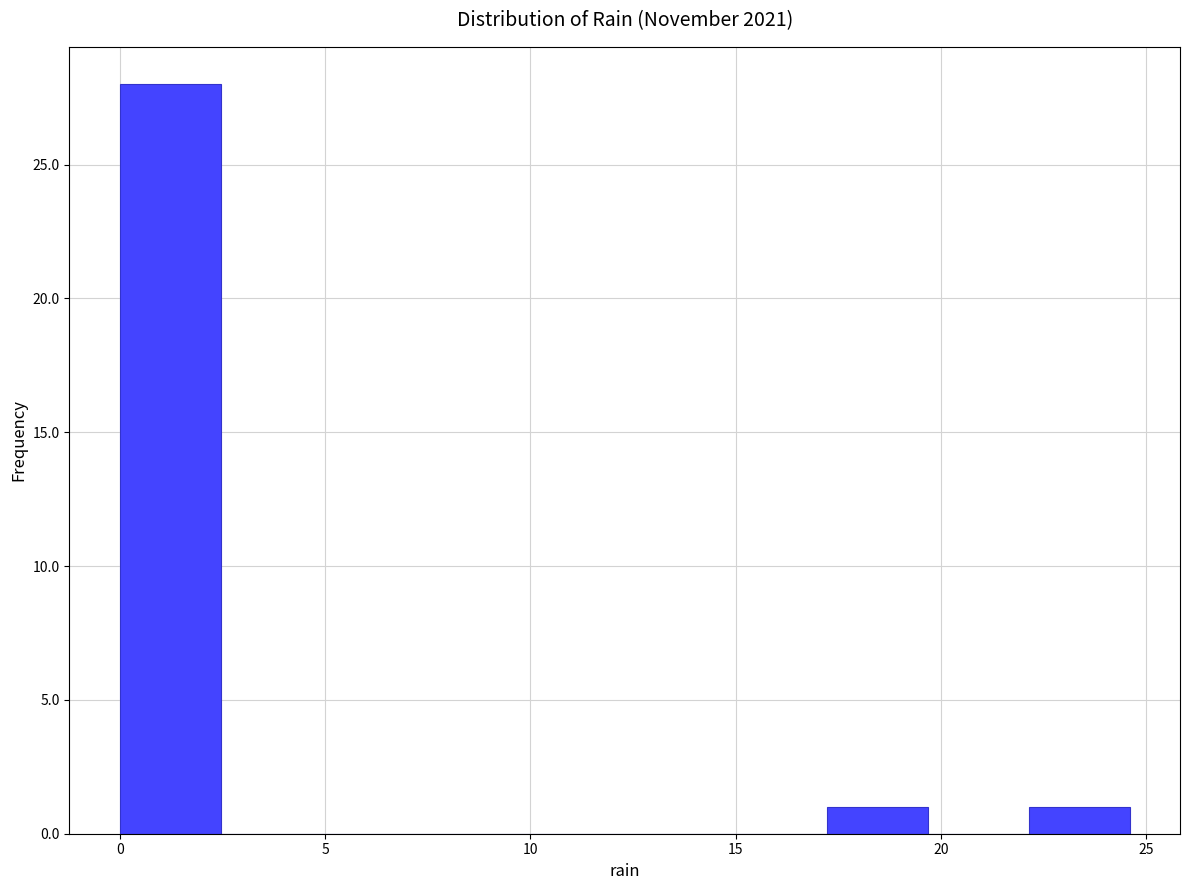

What is the height of the bar covering 17.0 to 19.5 on the x-axis? Neither the bar edges nor the heights are printed on the chart, so give them approximately, as read against the axes.

1